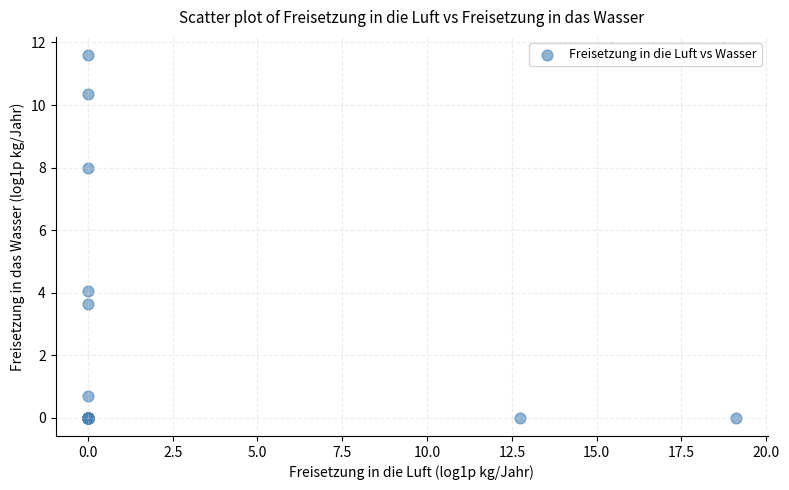

What Y value in the scatter plot is closest to 5?

4.0